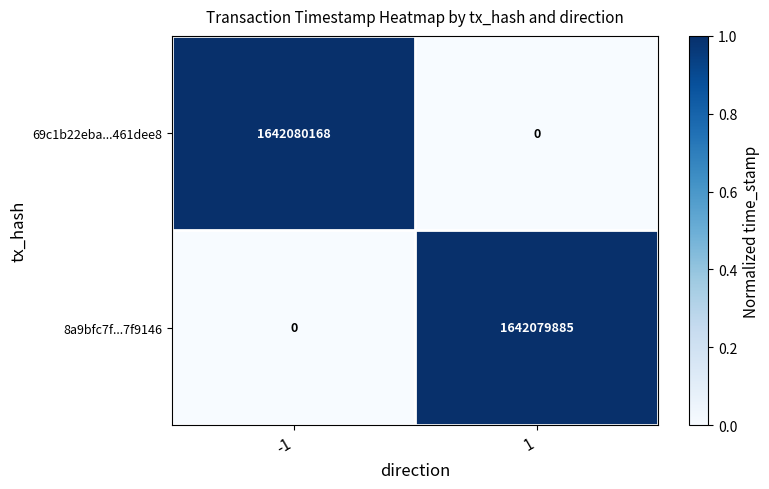

What is the difference between the highest and lowest values at -1?

1642080168